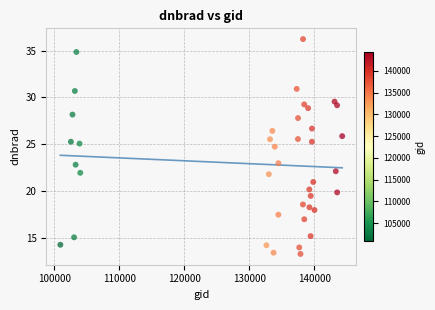

What is the range of X values (max minus min)?

43404.0